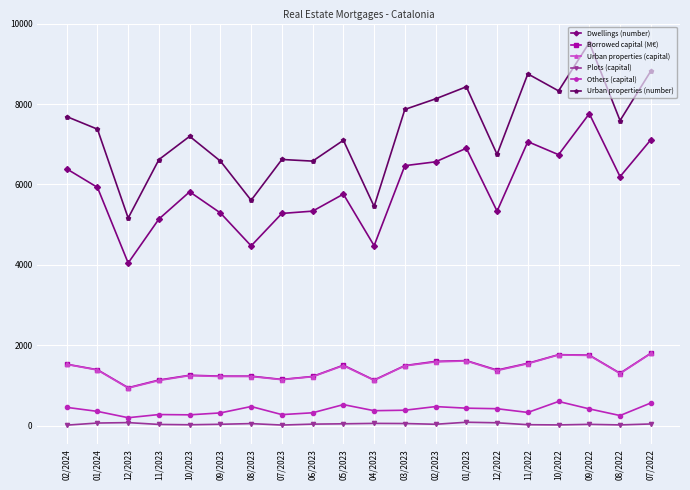

The value of Dwellings (number) at 12/2023 is 4046.0. True or false?

True